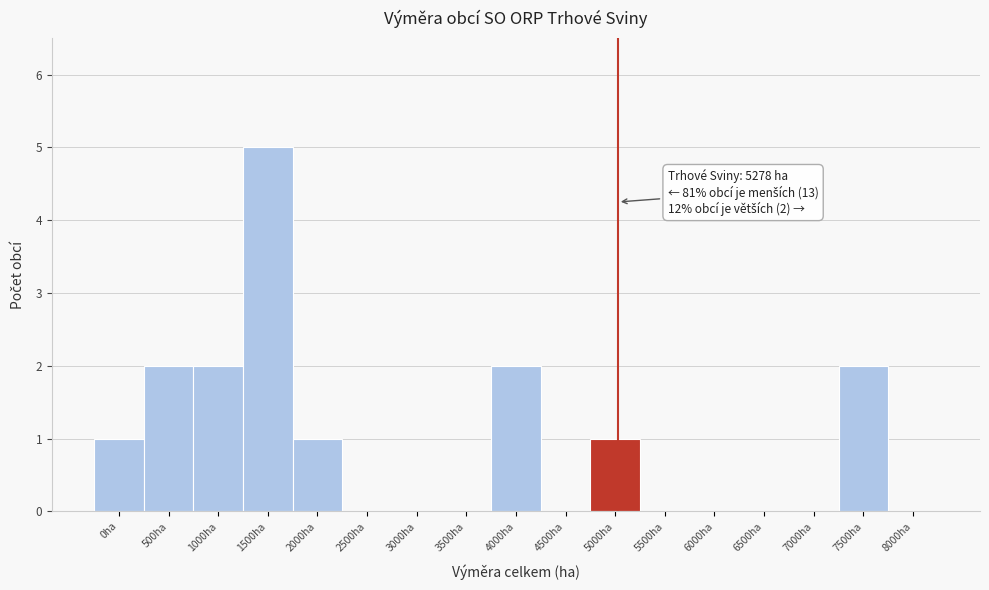

Reading left to right, extract all data points from this chart.

0ha=1	500ha=2	1000ha=2	1500ha=5	2000ha=1	2500ha=0	3000ha=0	3500ha=0	4000ha=2	4500ha=0	5000ha=1	5500ha=0	6000ha=0	6500ha=0	7000ha=0	7500ha=2	8000ha=0